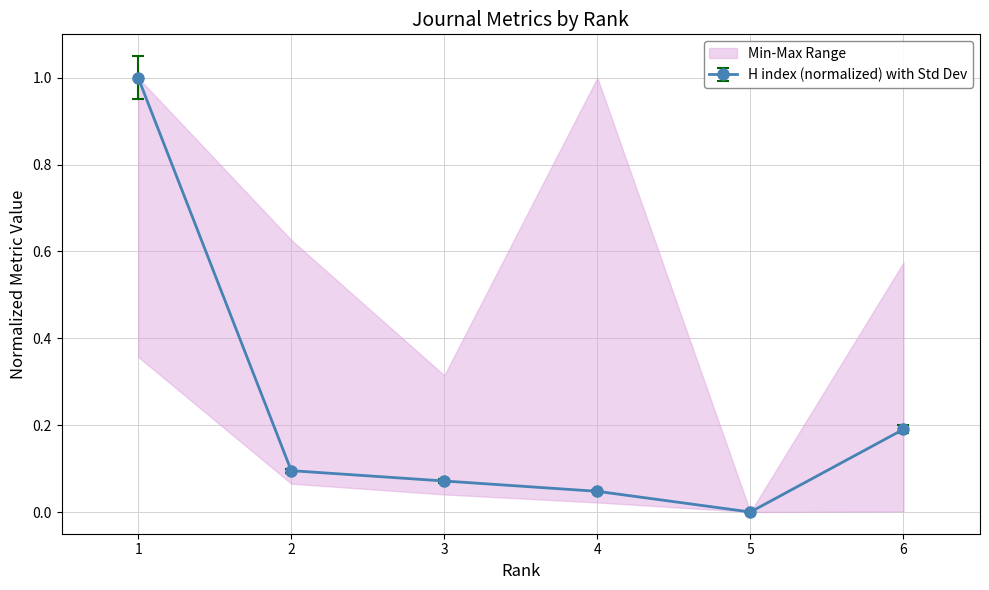

What is the approximate value of Total Cites (3years) at 2?

0.1